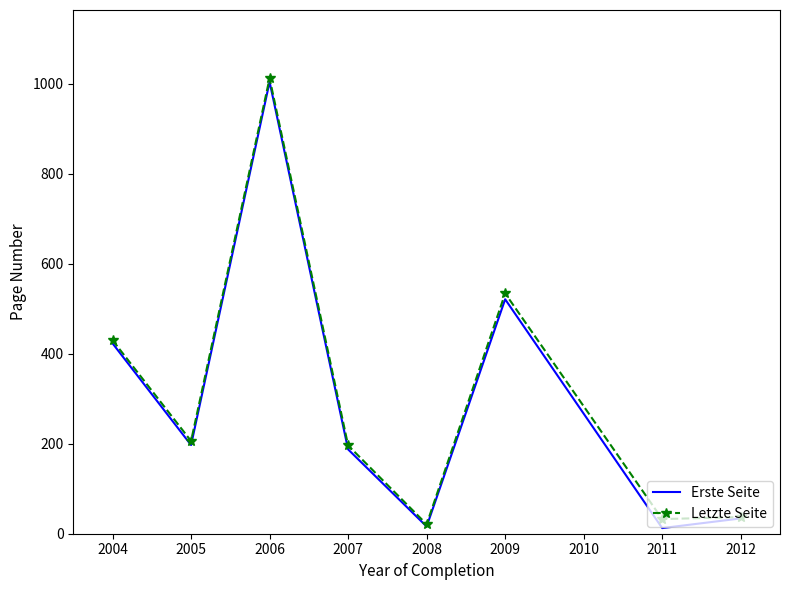

What is the difference between the second highest and minimum values in the Letzte Seite series?

513.0